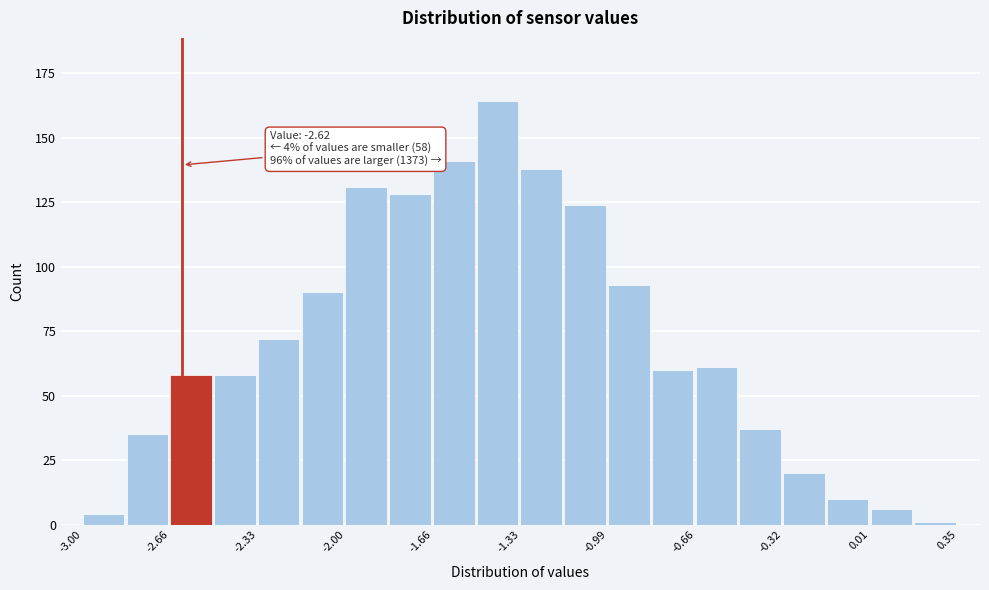

Read against the x-axis, roughly where is the centre of the tallest bar?

-1.40